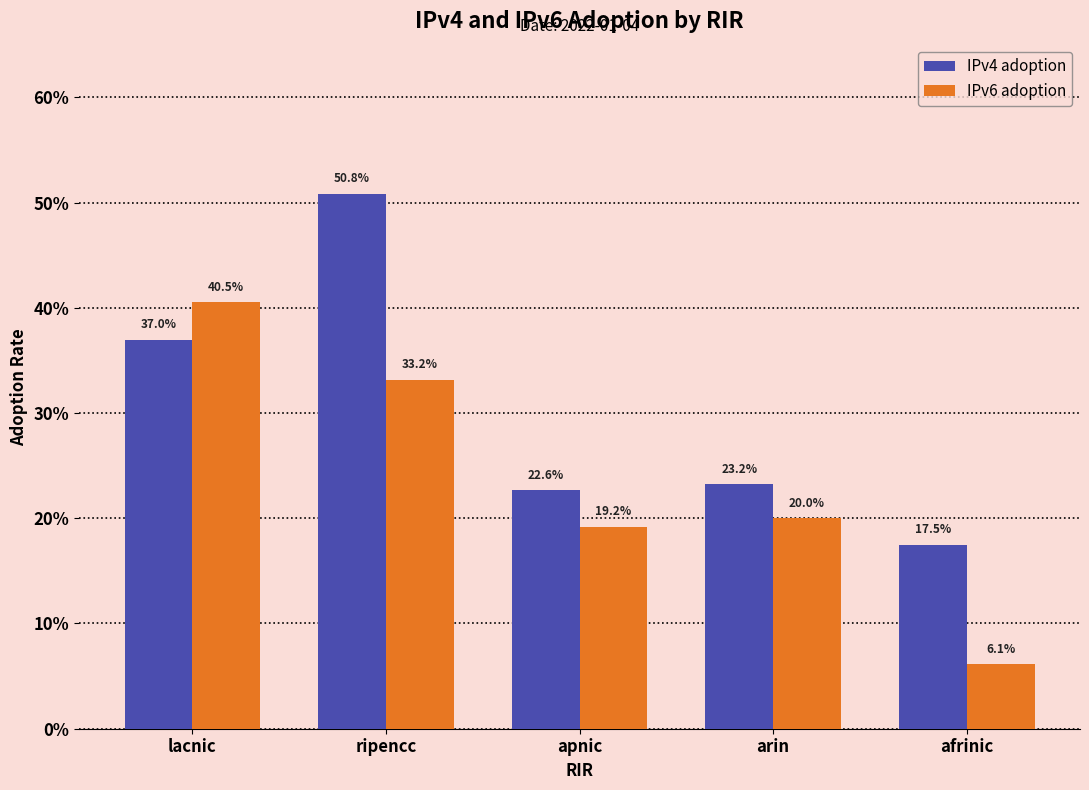

True or false: IPv6 adoption has a value of 0.1 at apnic.

False